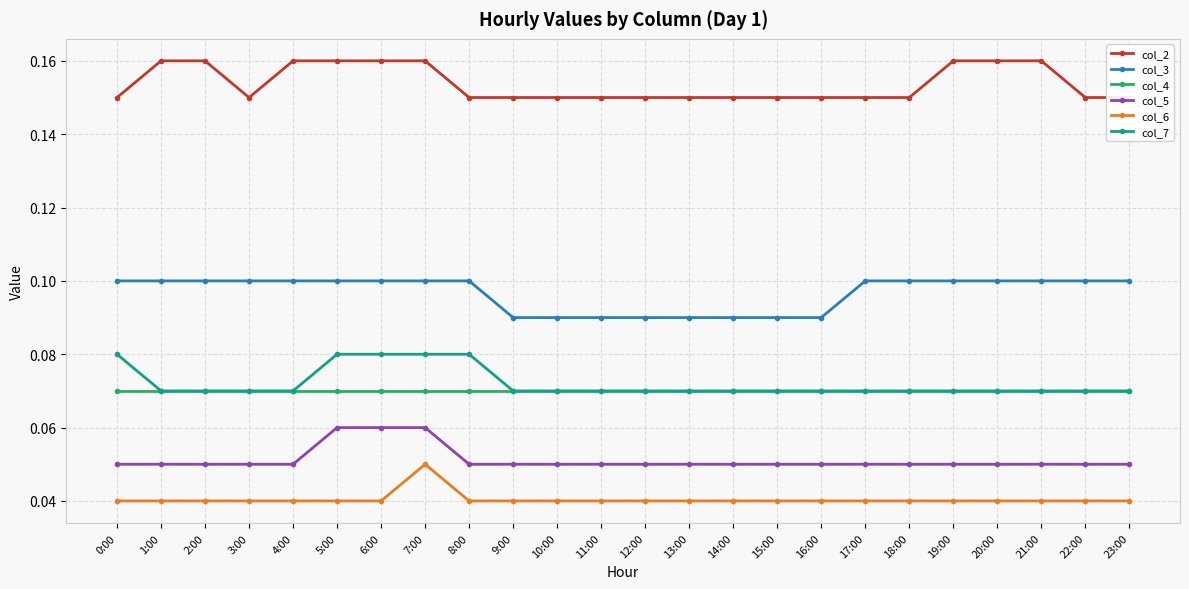

True or false: col_6 and col_3 intersect in this chart.

False